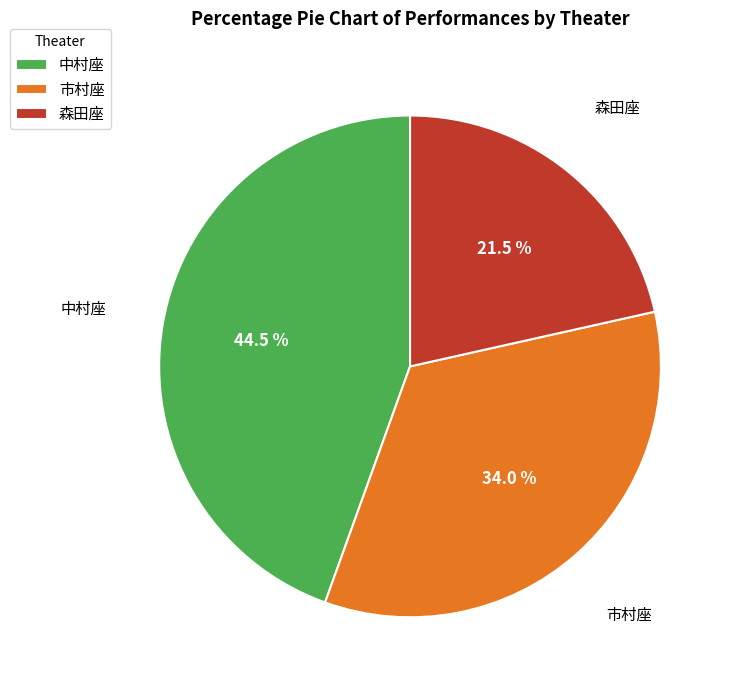

What is the smallest slice in the pie chart?

森田座